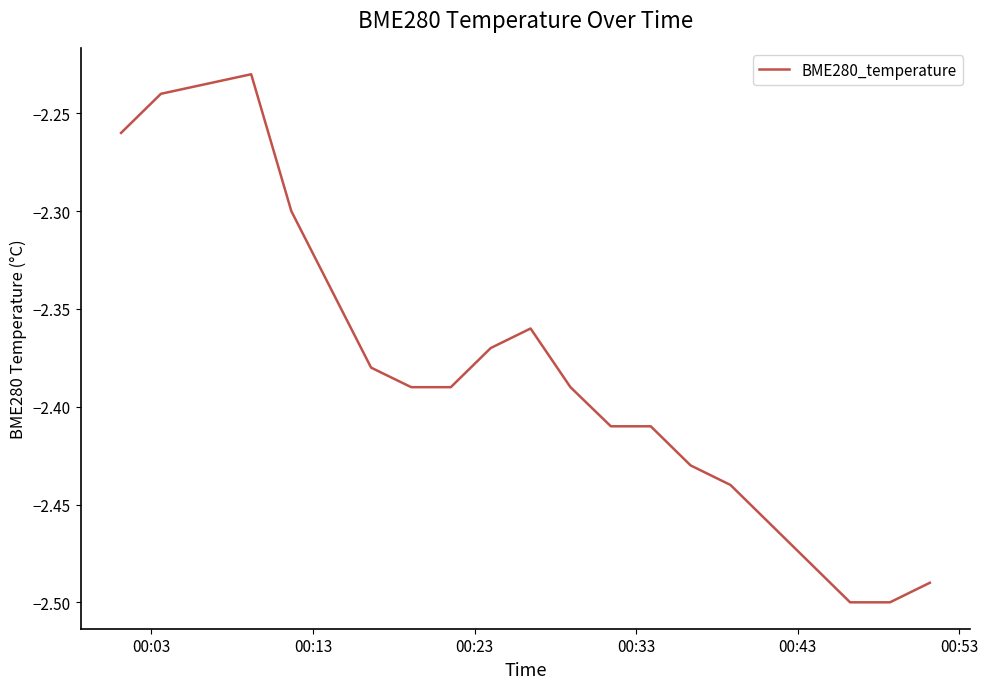

What is the difference between the maximum and minimum values?

0.3